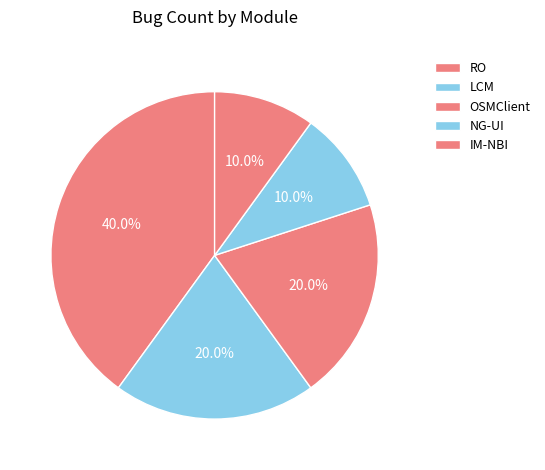

Does any single category account for the majority?

No